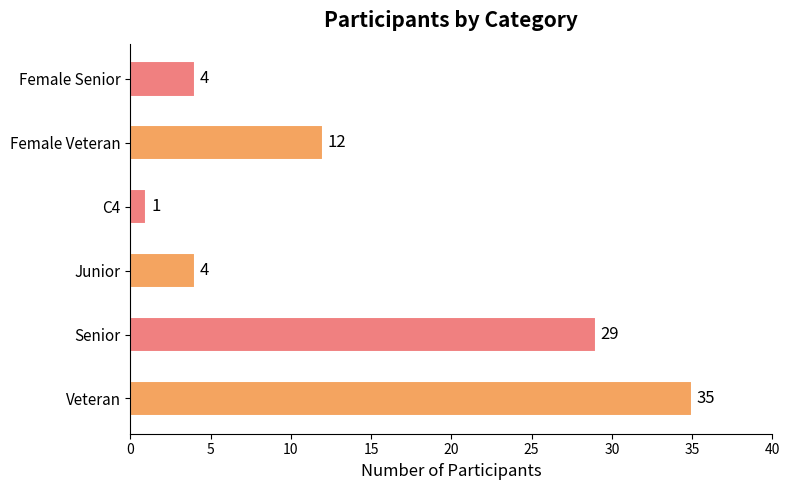

Where is the data nearest to the value 18?

Female Veteran